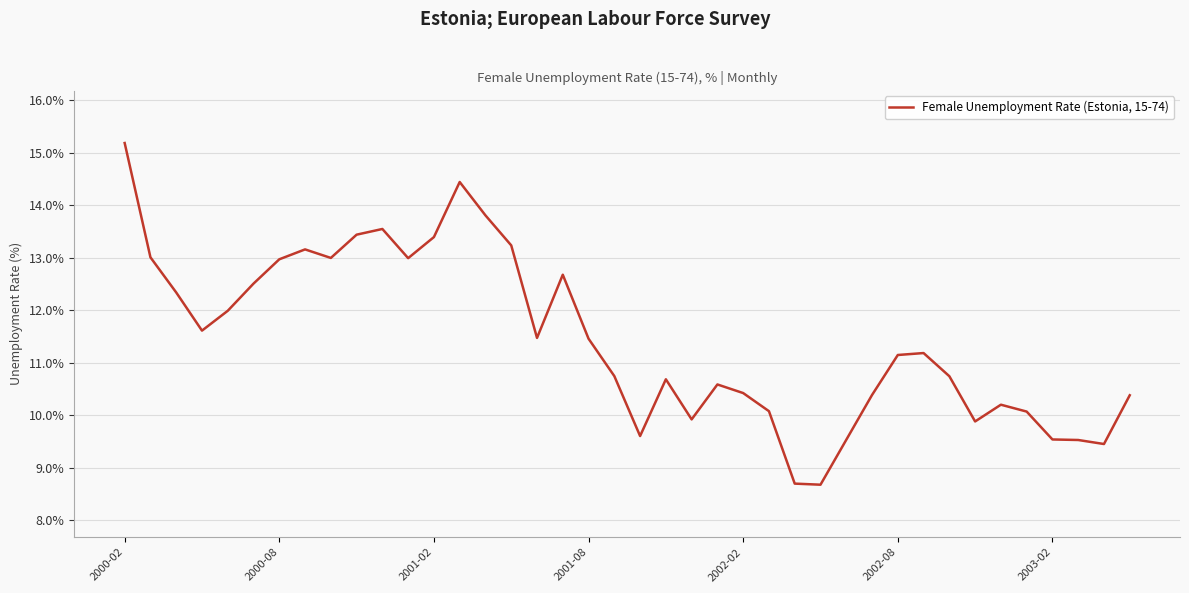

What is the minimum value shown in the chart?

8.7